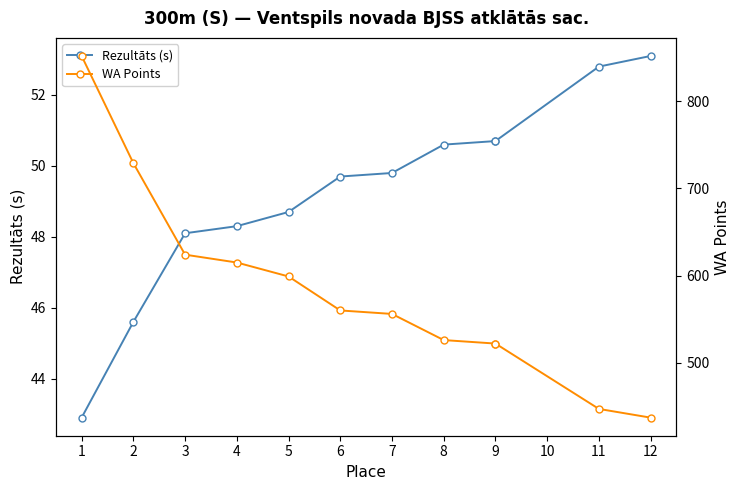

How many lines are shown in the chart?

2